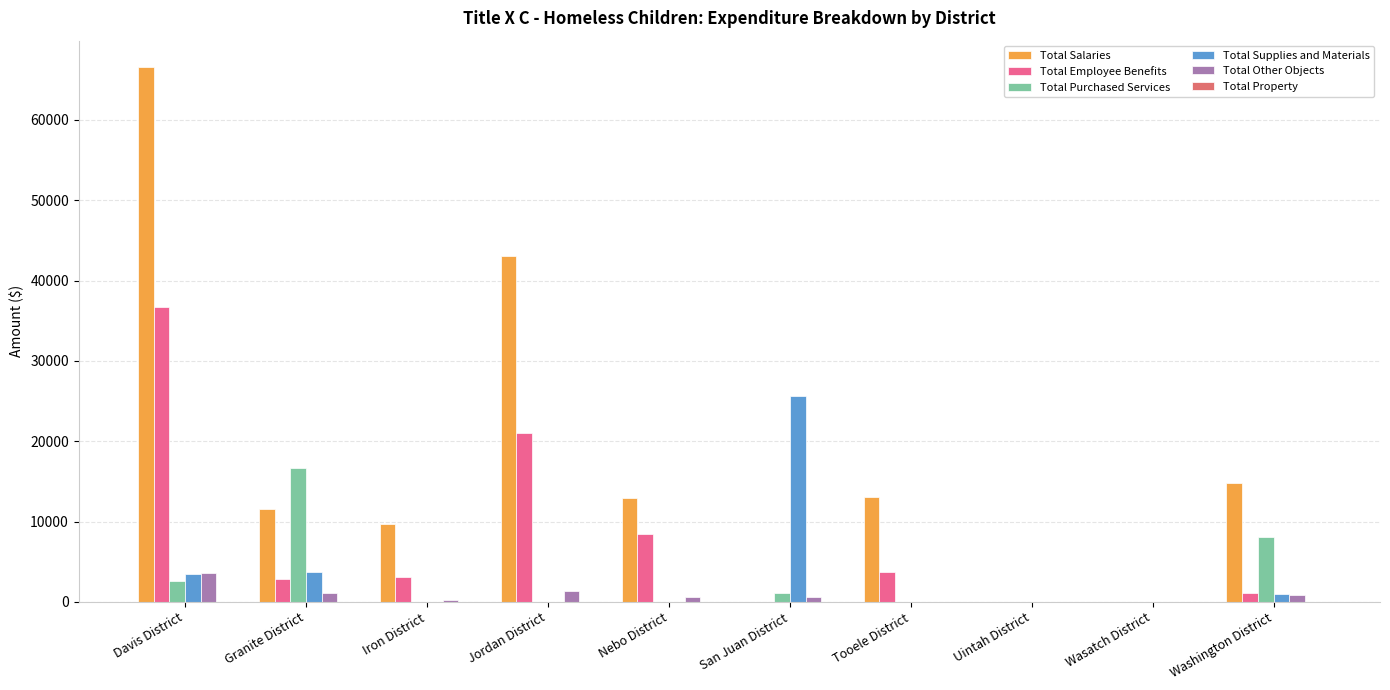

The Total Employee Benefits series shows 20986.4 at Jordan District. True or false?

True